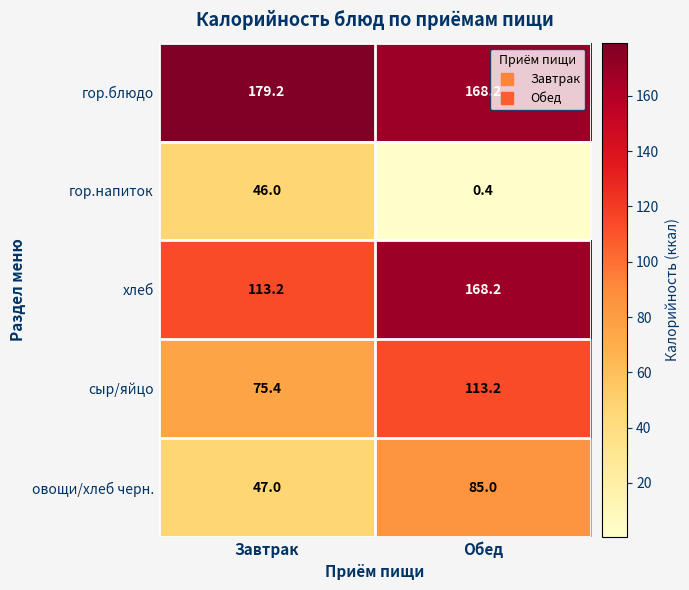

Which series has the largest range (max minus min)?

хлеб